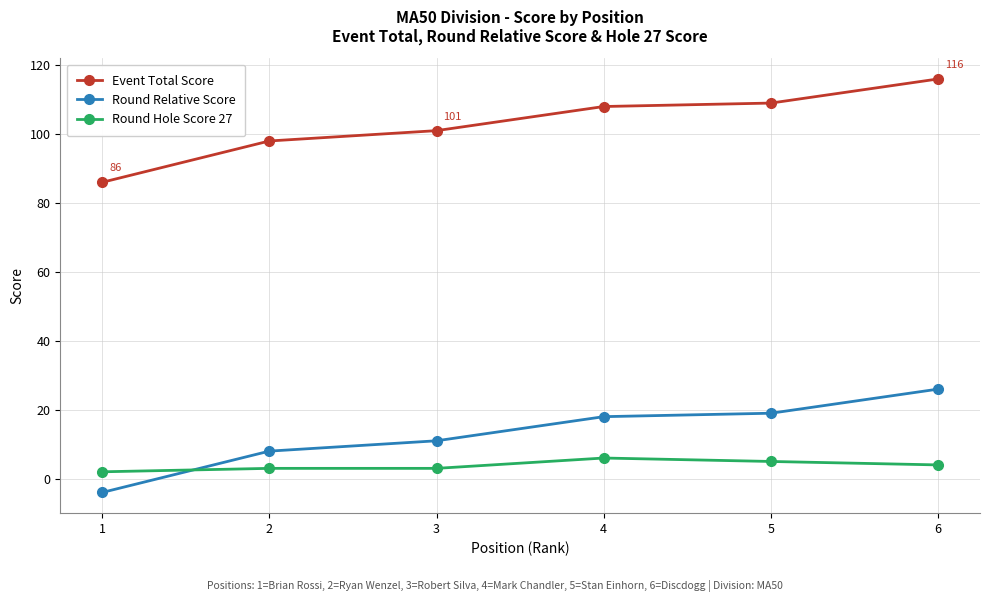

Reading right to left, extract all data points from this chart.

Event Total Score: 6=116	5=109	4=108	3=101	2=98	1=86
Round Relative Score: 6=26	5=19	4=18	3=11	2=8	1=-4
Round Hole Score 27: 6=4	5=5	4=6	3=3	2=3	1=2